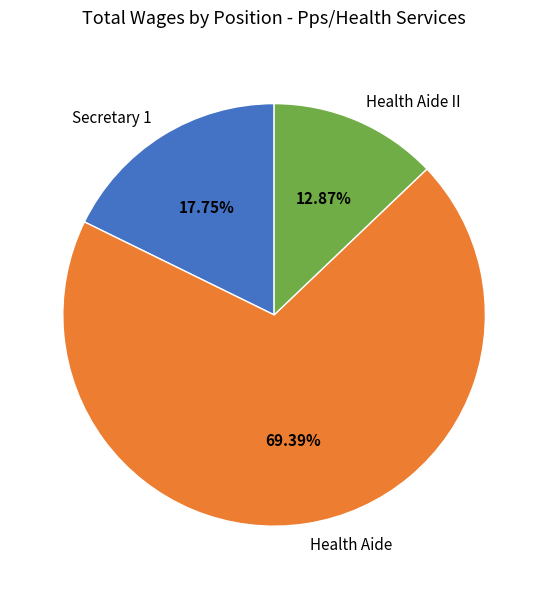

Is the sum of Health Aide II and Health Aide greater than half?

Yes